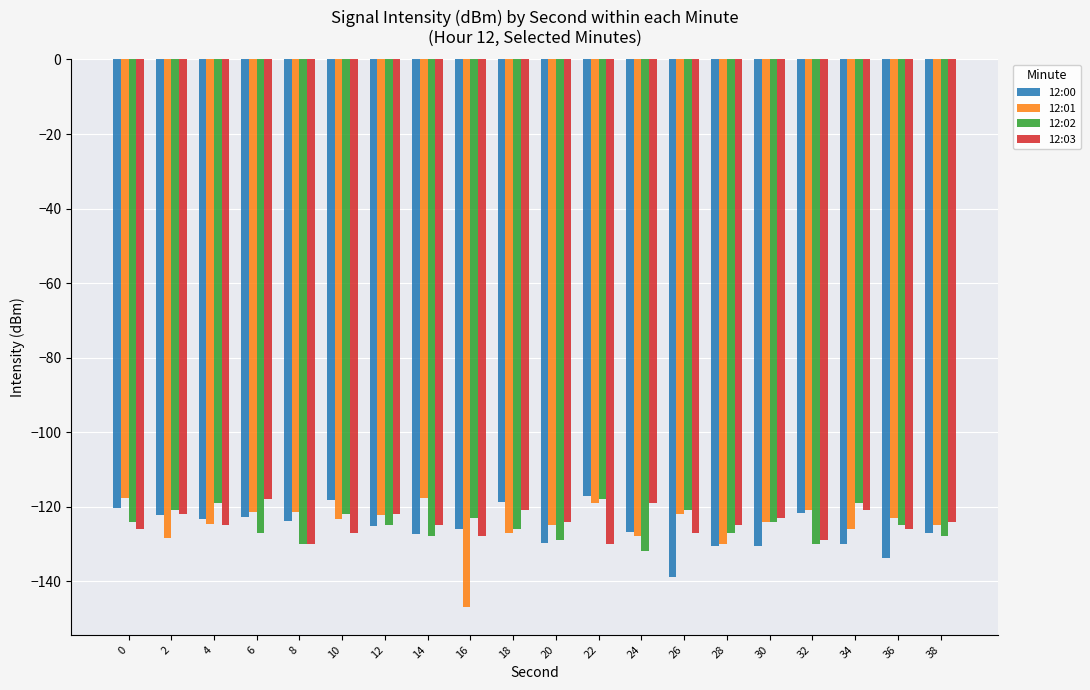

What is the average value of the 12:00 series?

-125.7